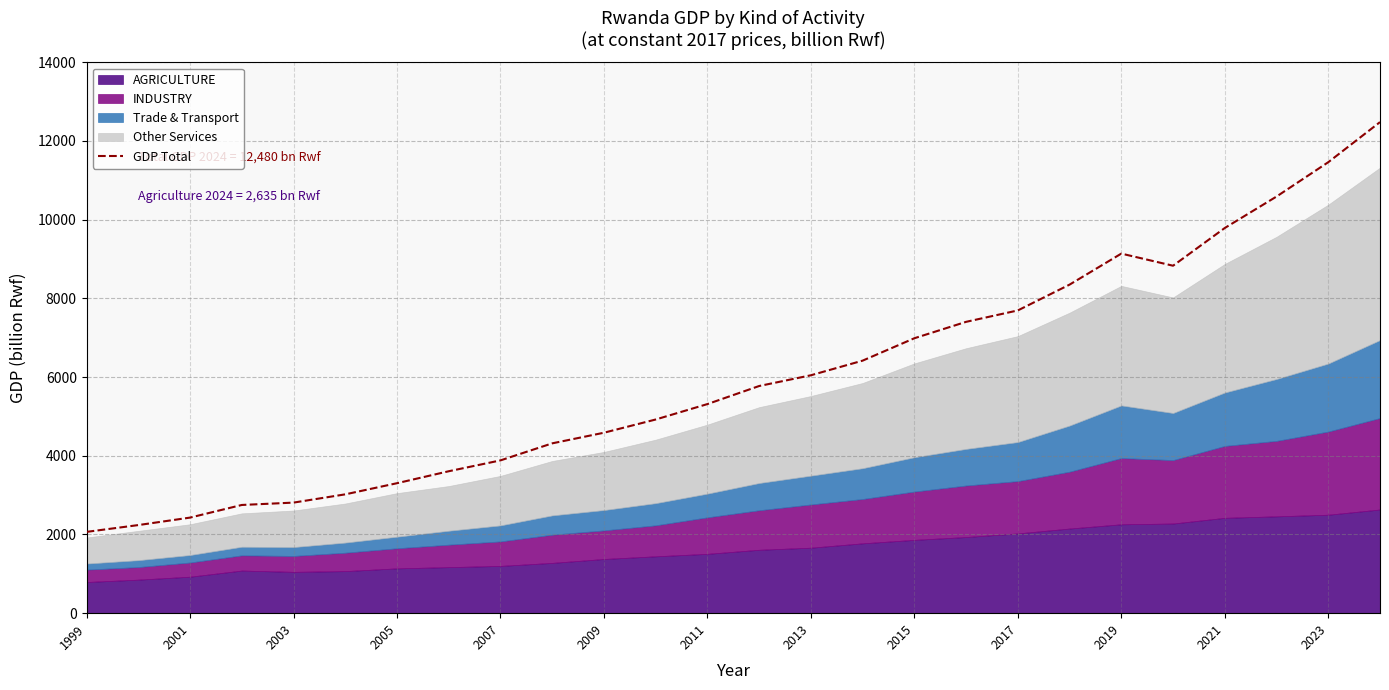

What is the lowest value of the GDP Total series?

2066